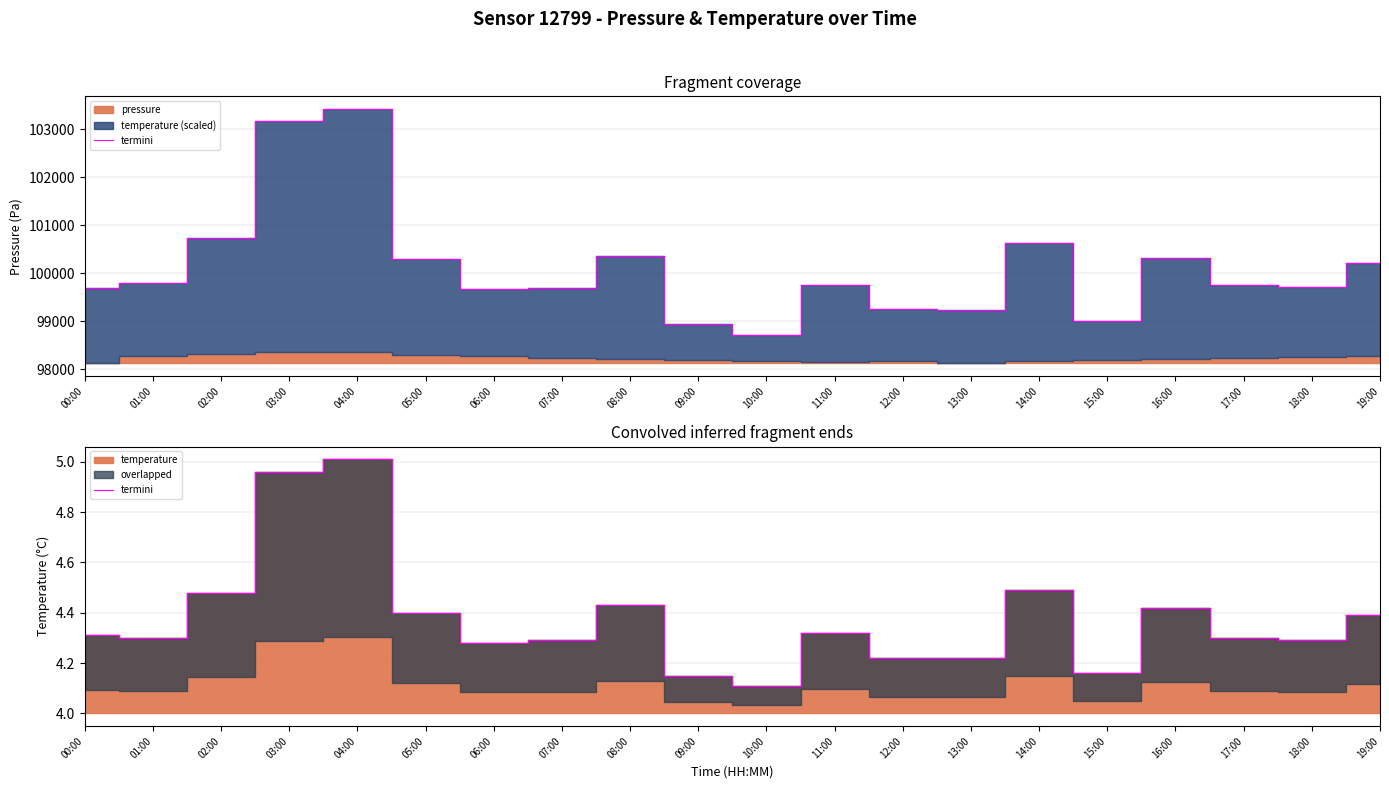

What is the label of the 1st point from the right?

19:00